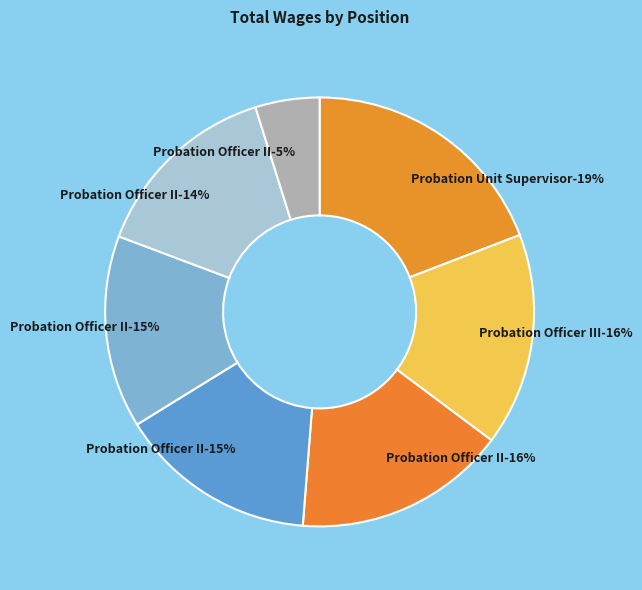

What is the smallest slice in the pie chart?

Probation Officer II (21878)